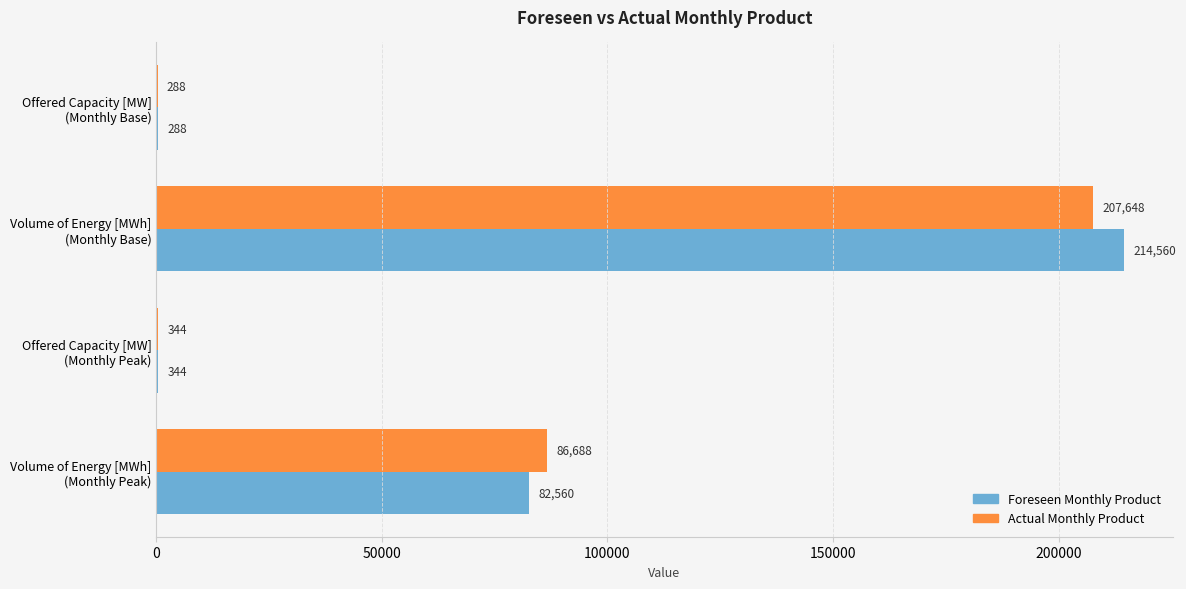

Which series has the largest total across all categories?

Foreseen Monthly Product